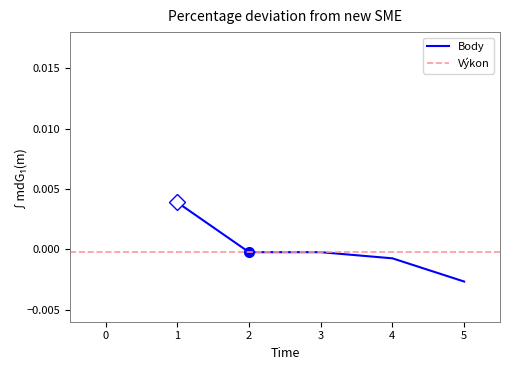

The value of Body at 3 is -0.0. True or false?

True